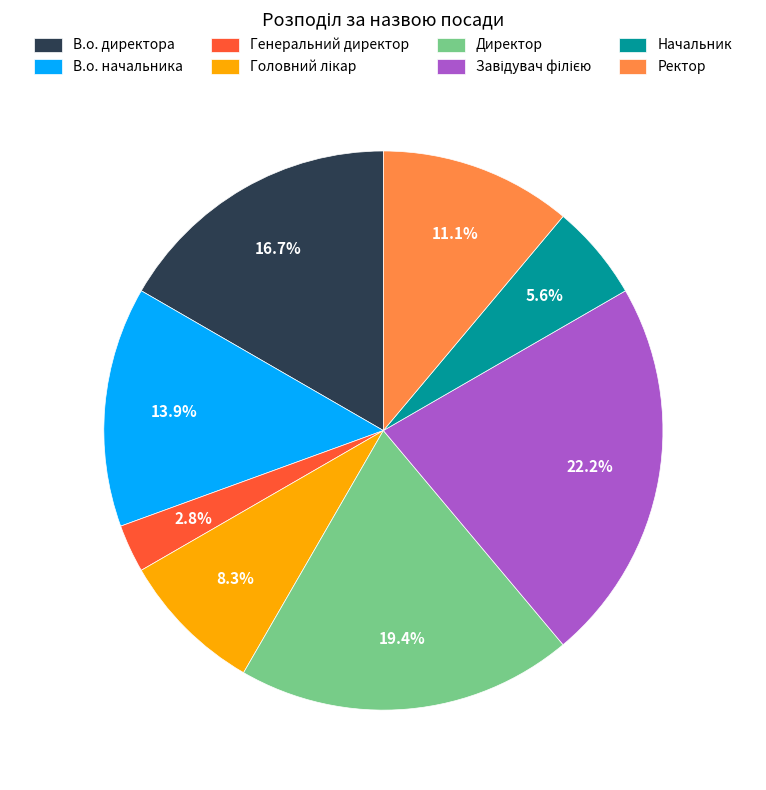

What percentage is the В.о. директора slice, to the nearest percent?

17%